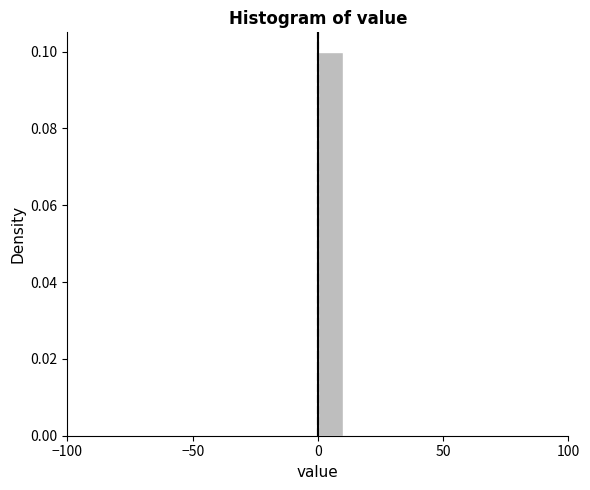

Around what value on the x-axis is the tallest bar? Give the approximate position of its centre, as read against the axis.

5